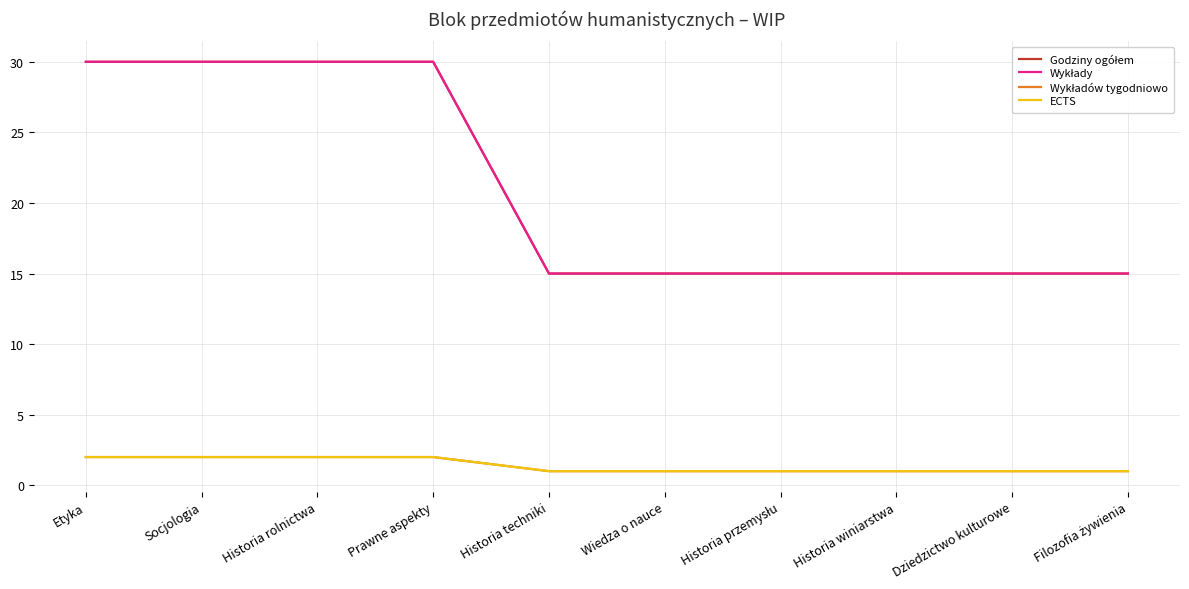

The ECTS series shows 1 at Historia przemysłu. True or false?

False